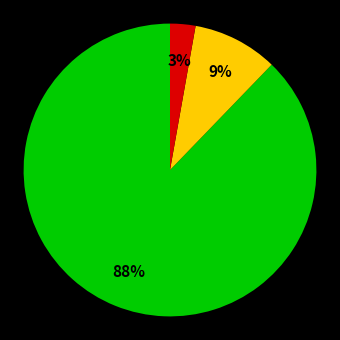

To the nearest percent, what is the difference between the largest and smallest slice percentages?

85%